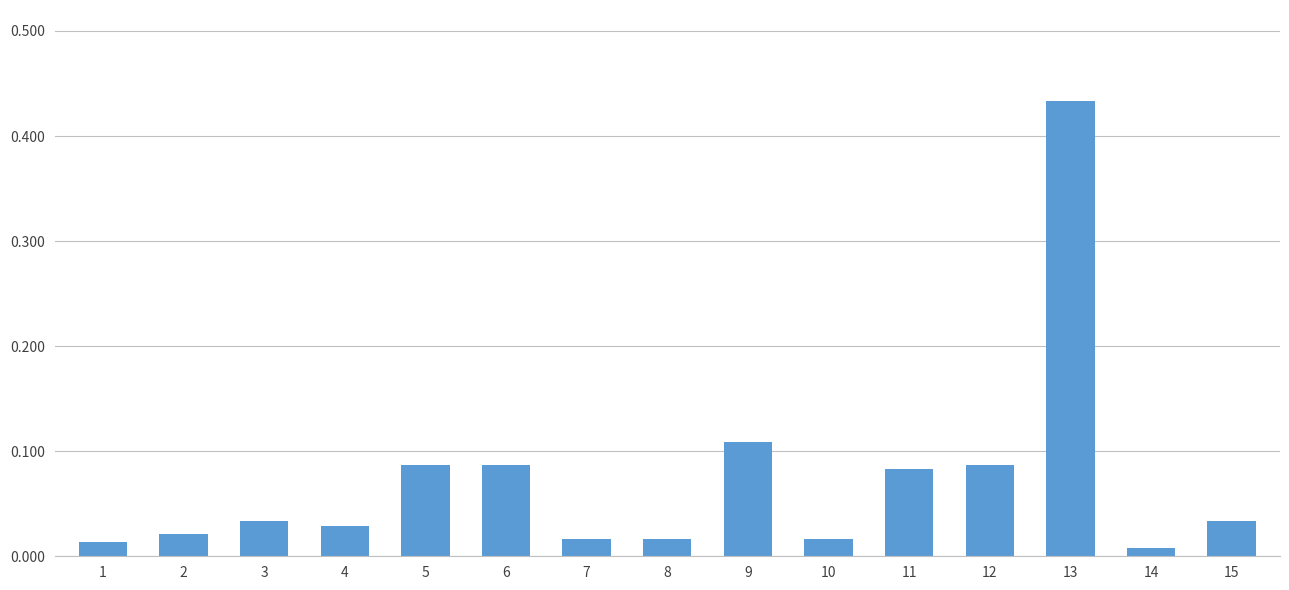

The value at 13 is 0.1. True or false?

False